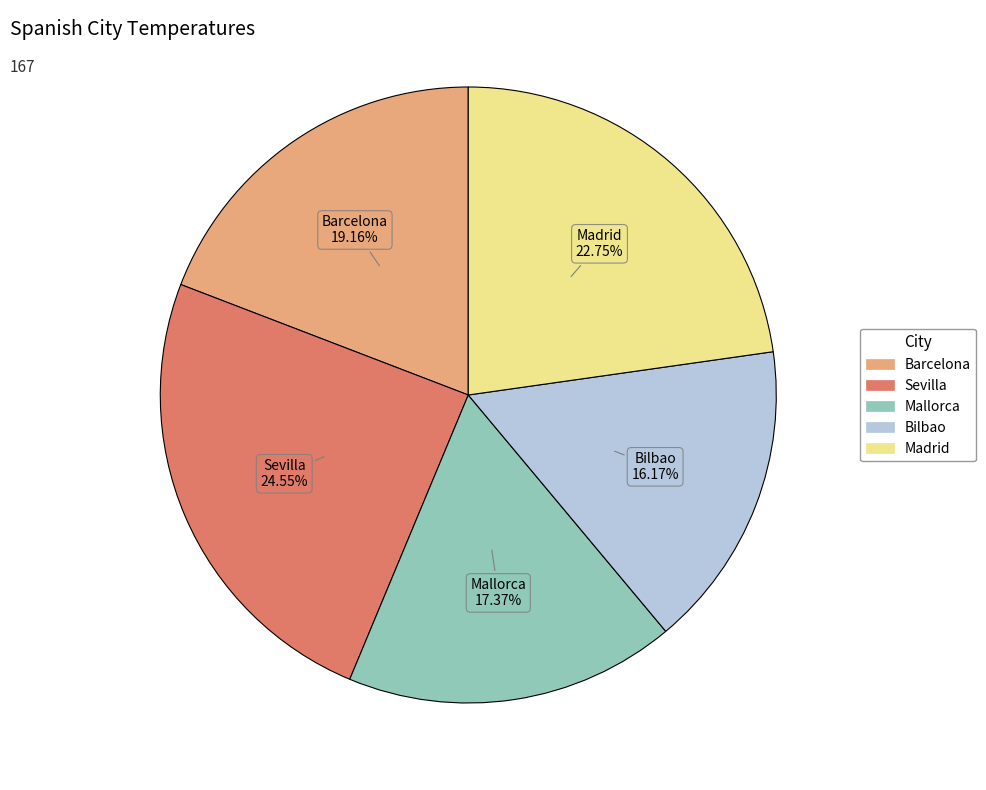

Does Sevilla account for over 50% of the chart?

No